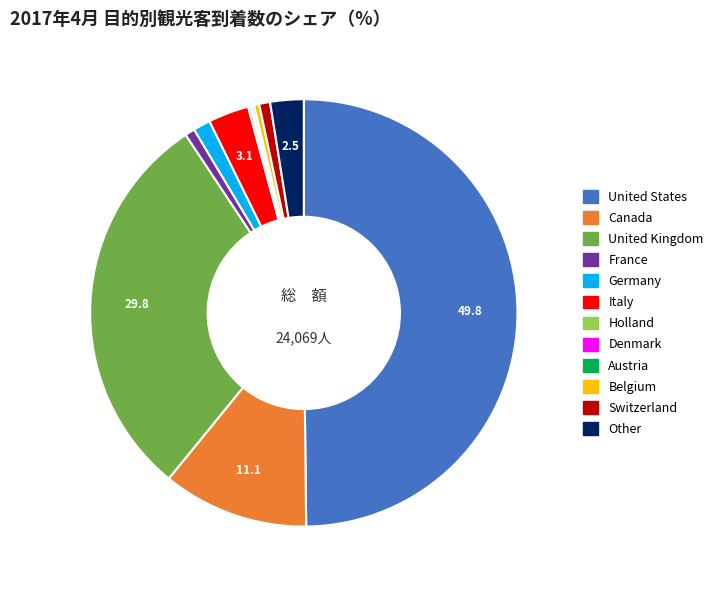

Approximately how many times larger is the value at Other compared to Italy?

0.8